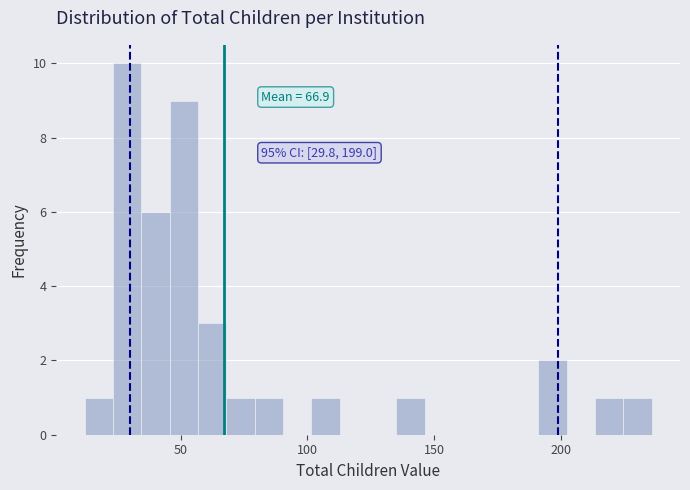

Read against the x-axis, roughly where is the centre of the tallest bar?

30